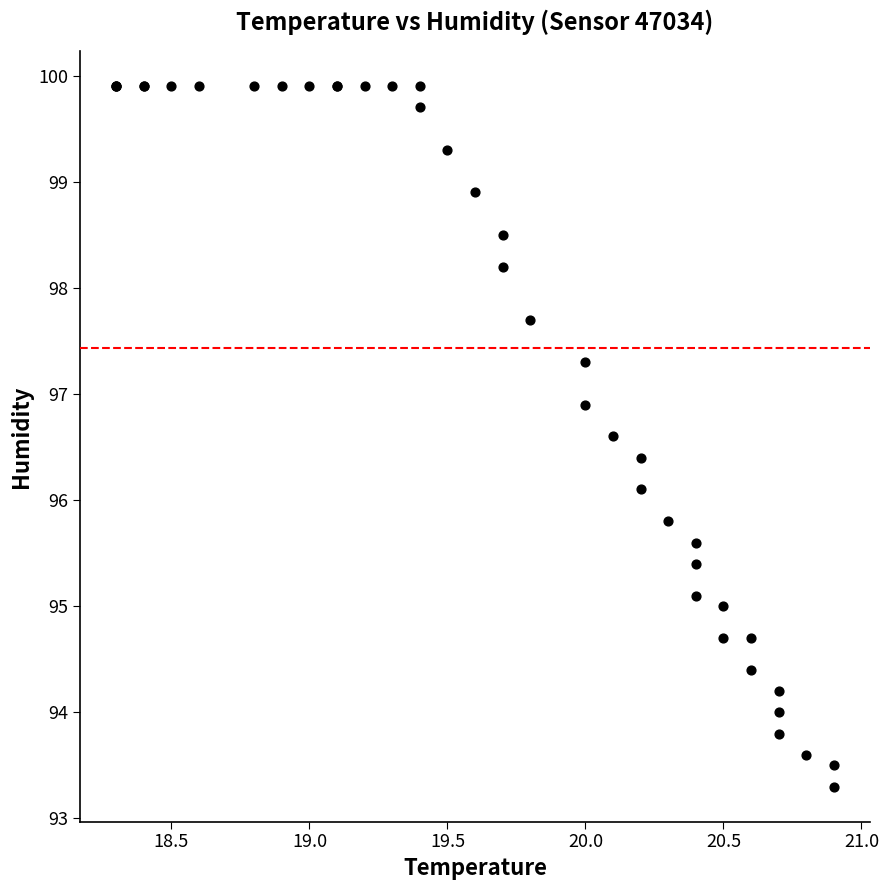

What Y value in the scatter plot is closest to 96?

96.1